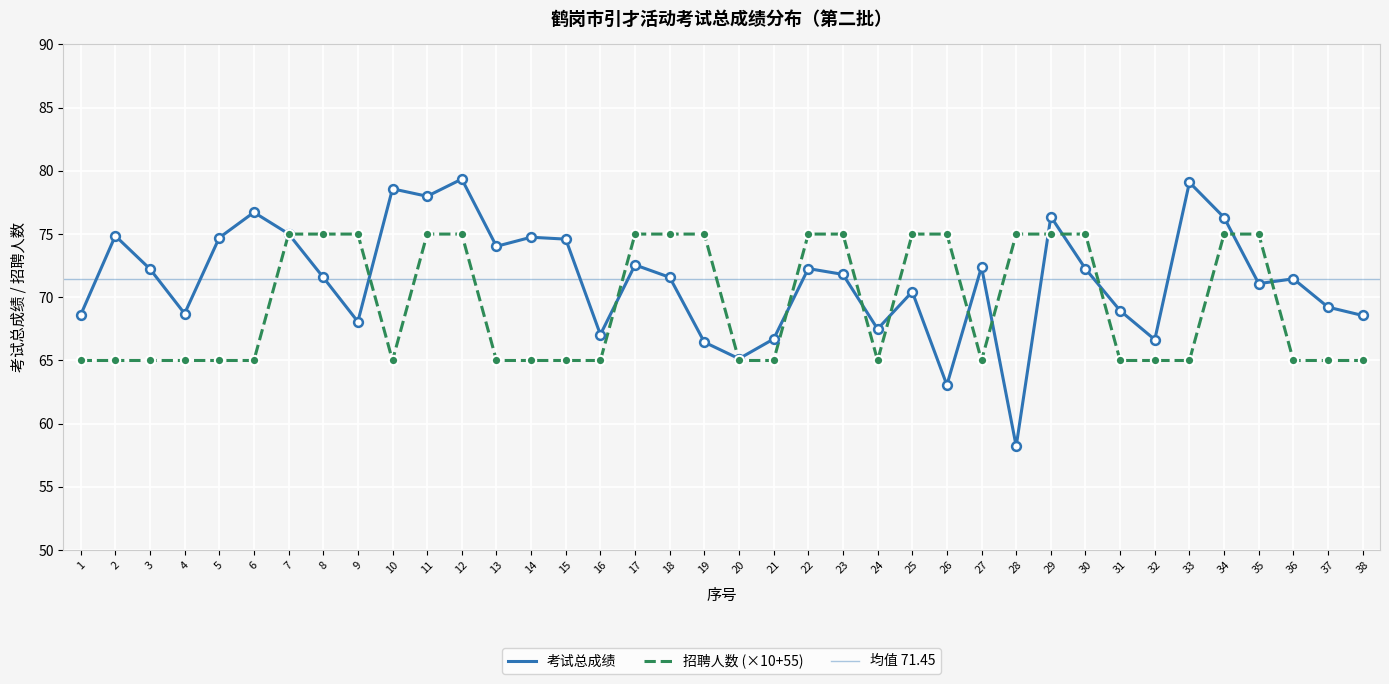

Which series has the largest total across all categories?

考试总成绩